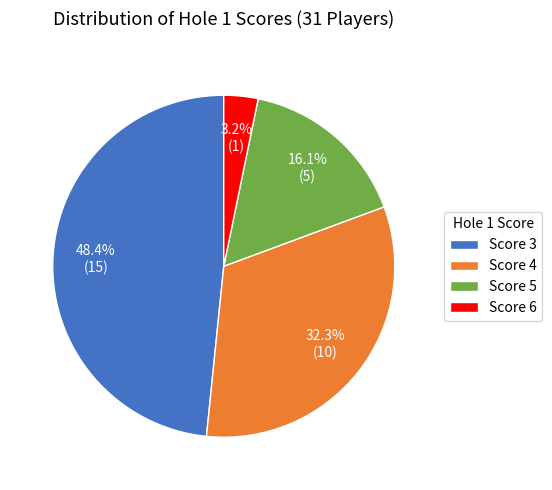

Do Score 3 and Score 4 together represent more than half of the pie?

Yes